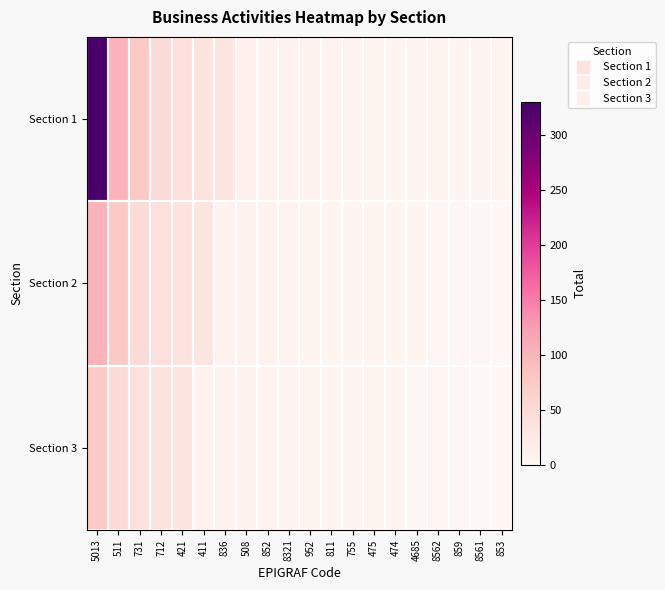

Which has a higher value, 411 or 8562?

411